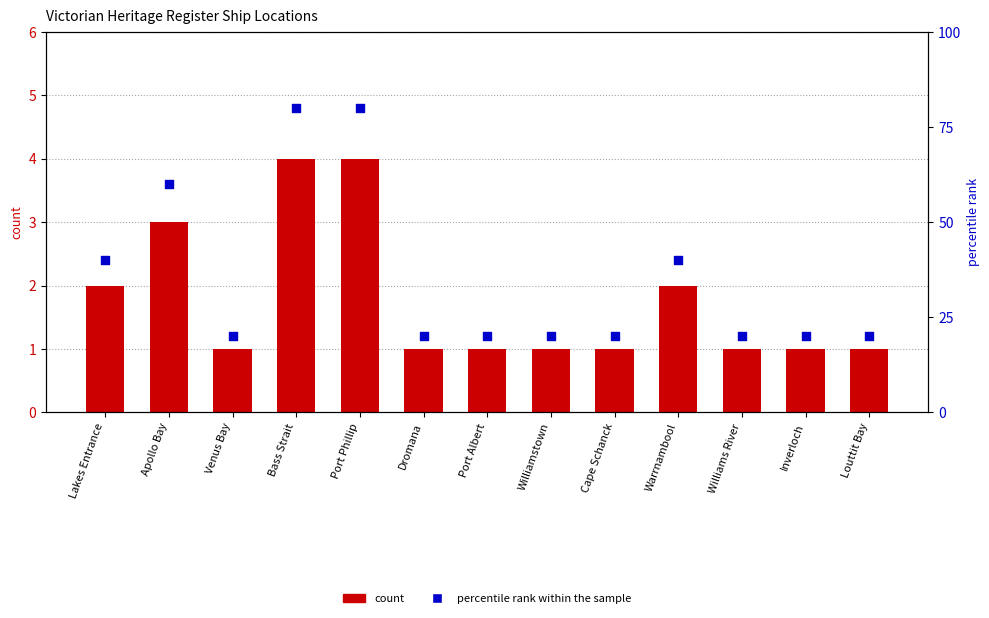

Which series reaches the minimum Y coordinate?

count